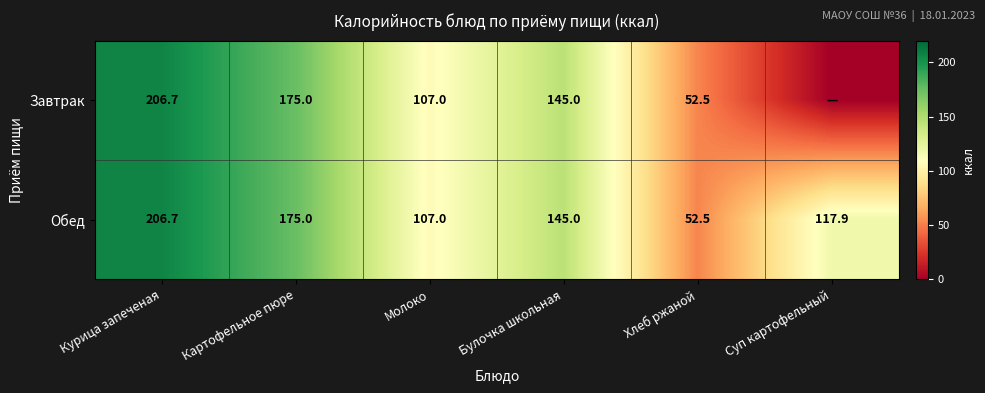

What is the sum of the Обед values at Курица запеченая and Молоко?

313.7